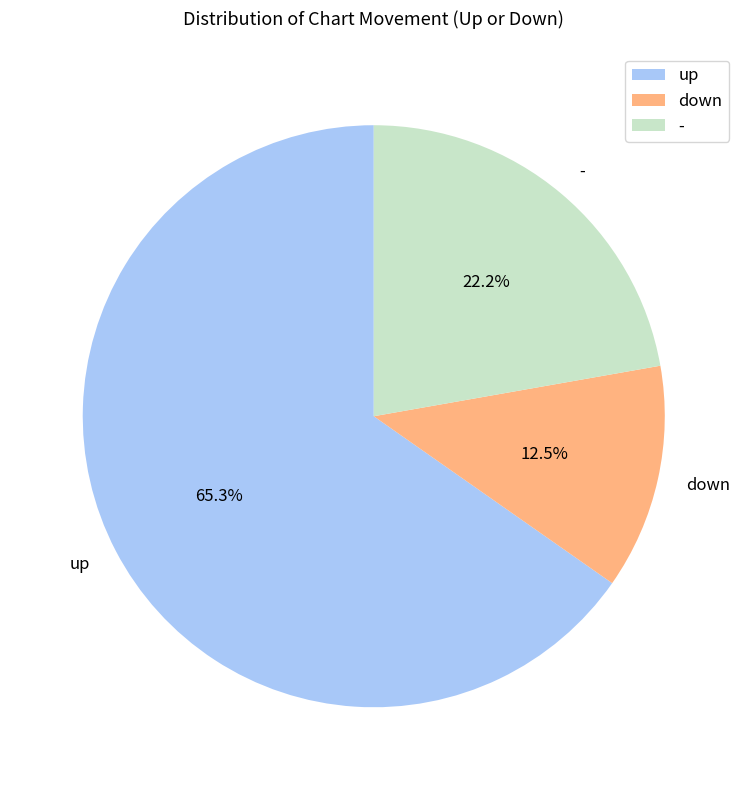

To the nearest percent, what percentage of the pie is up?

65%